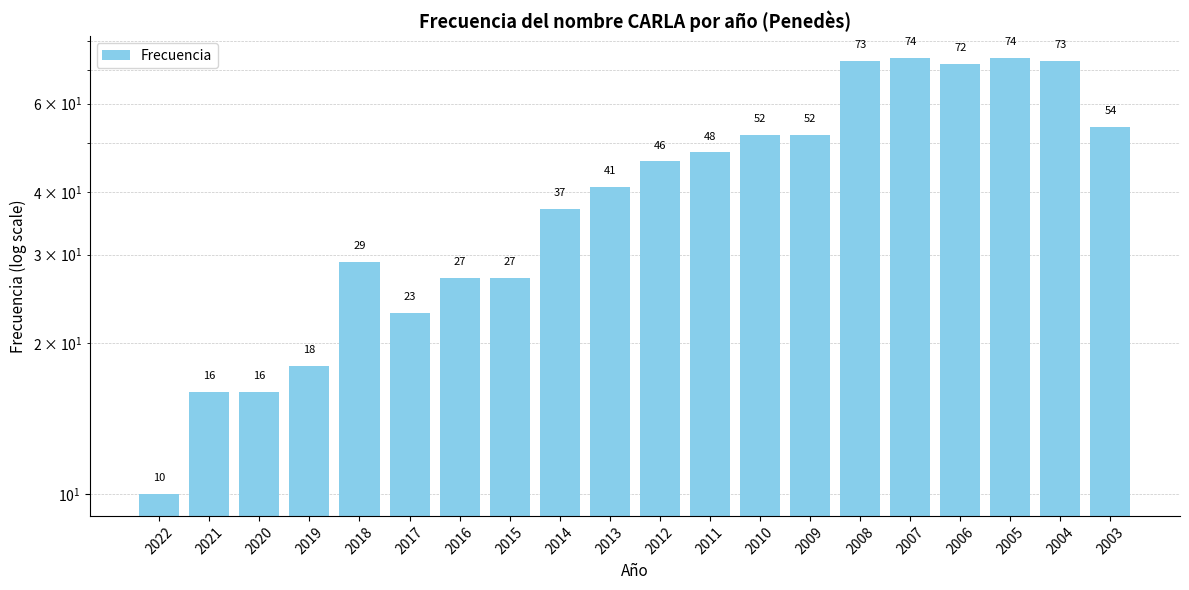

Which category has the lowest value across all series?

2022